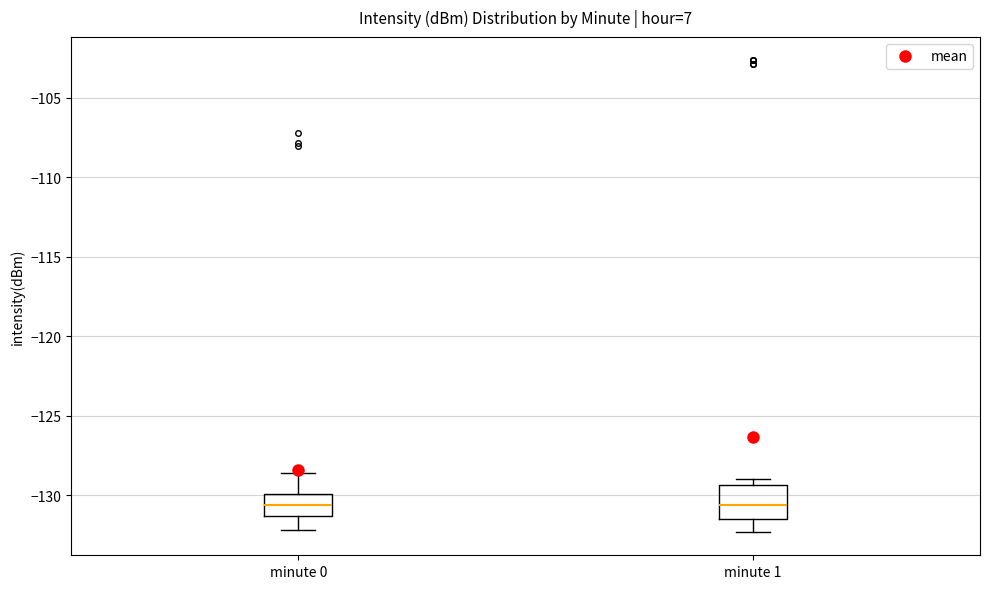

Where does the median line of the box for minute 0 sit on the y-axis? The values are not printed on the chart, so give them approximately, as read against the axis.

-130.5